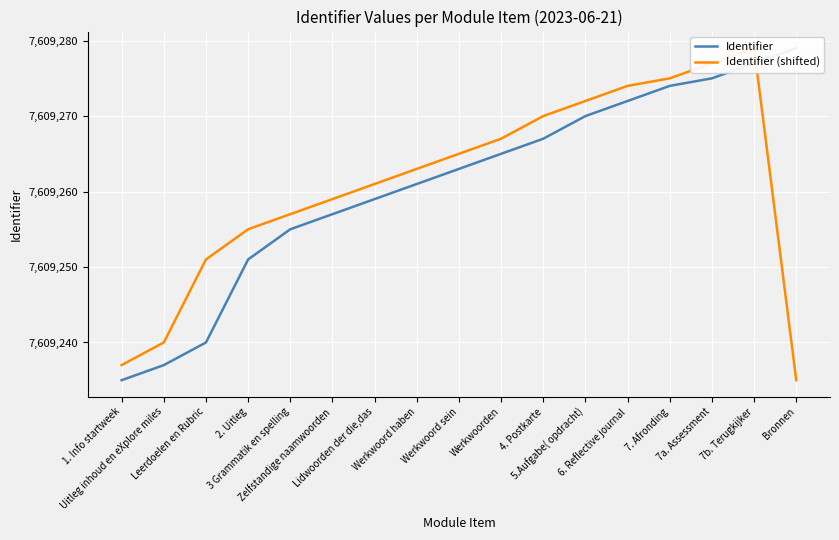

How many lines are shown in the chart?

2